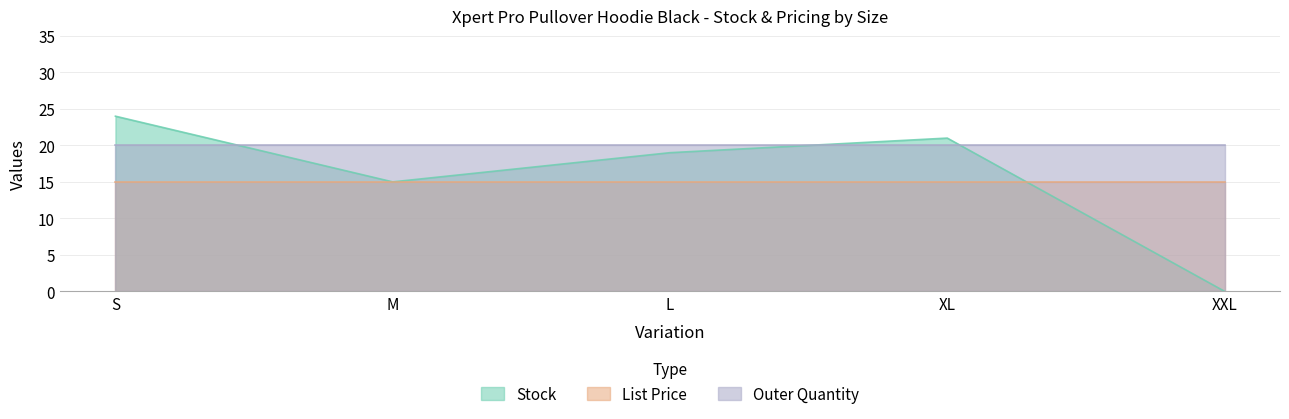

What are all the series names shown in the legend?

Stock, List Price, Outer Quantity